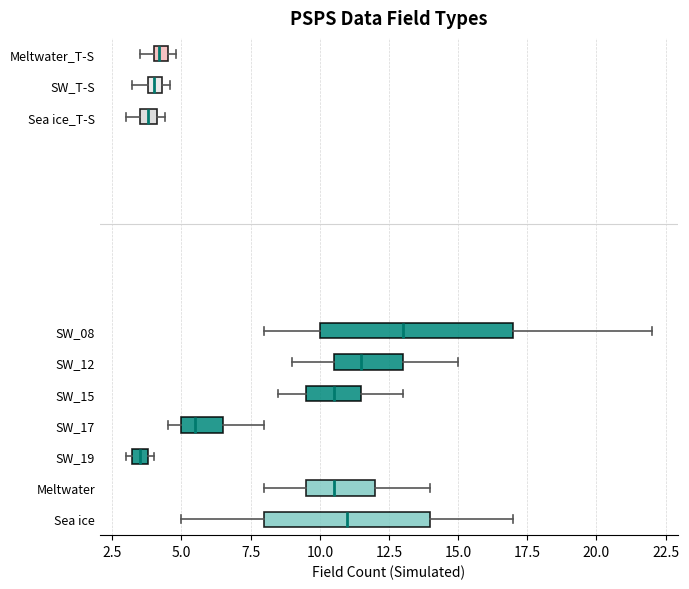

Where does the right whisker of the box for Sea ice end on the x-axis? The values are not printed on the chart, so give them approximately, as read against the axis.

17.0